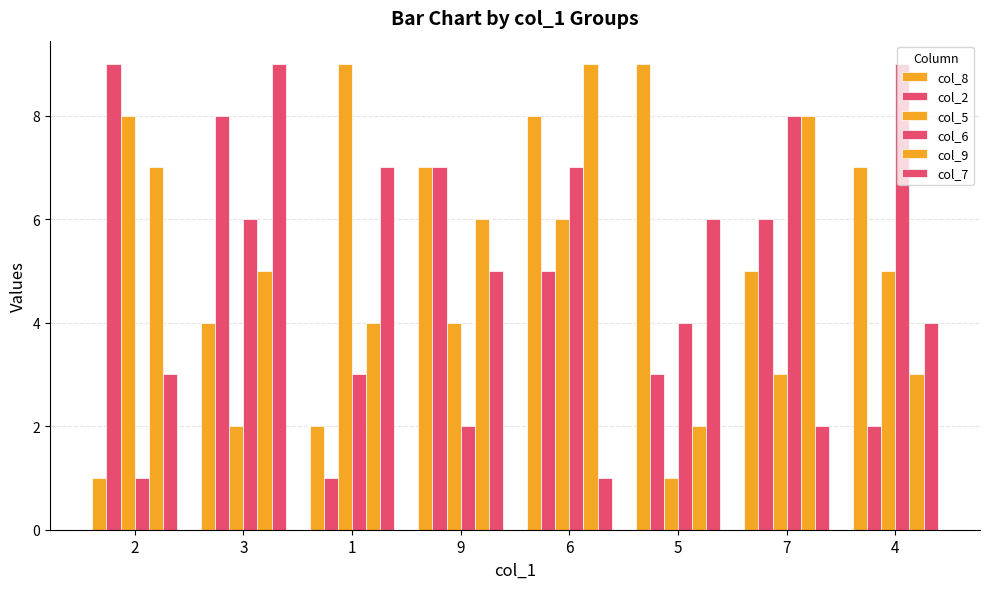

Count the number of data series in this chart.

6